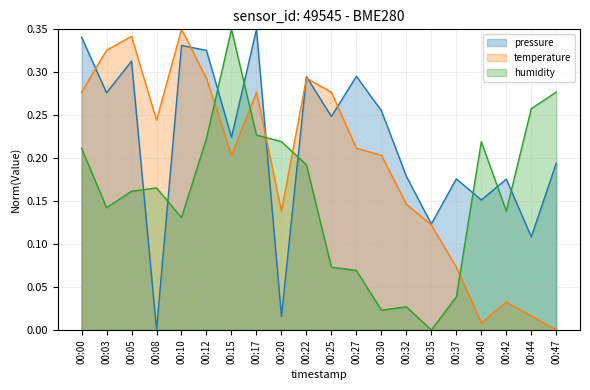

What is the total value across all series at 00:03?

0.7